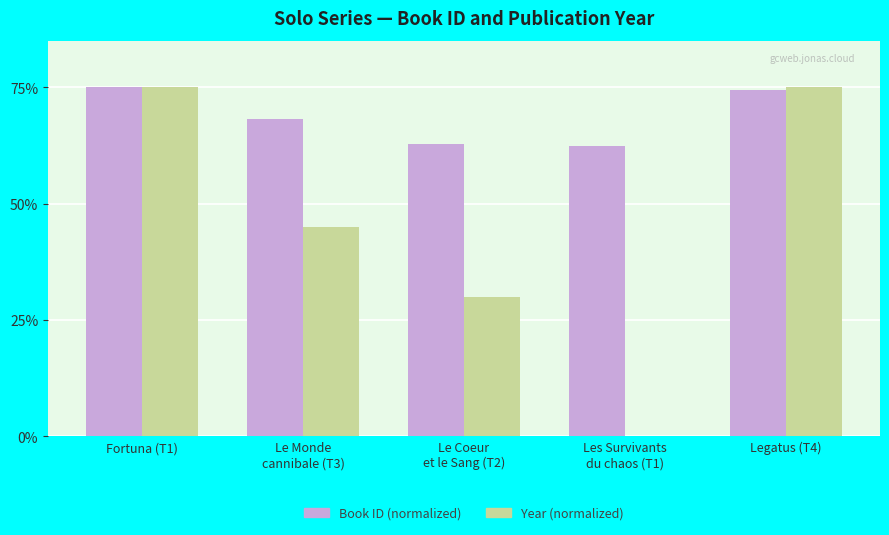

The Year (normalized) series shows 75.0 at Fortuna (T1). True or false?

True